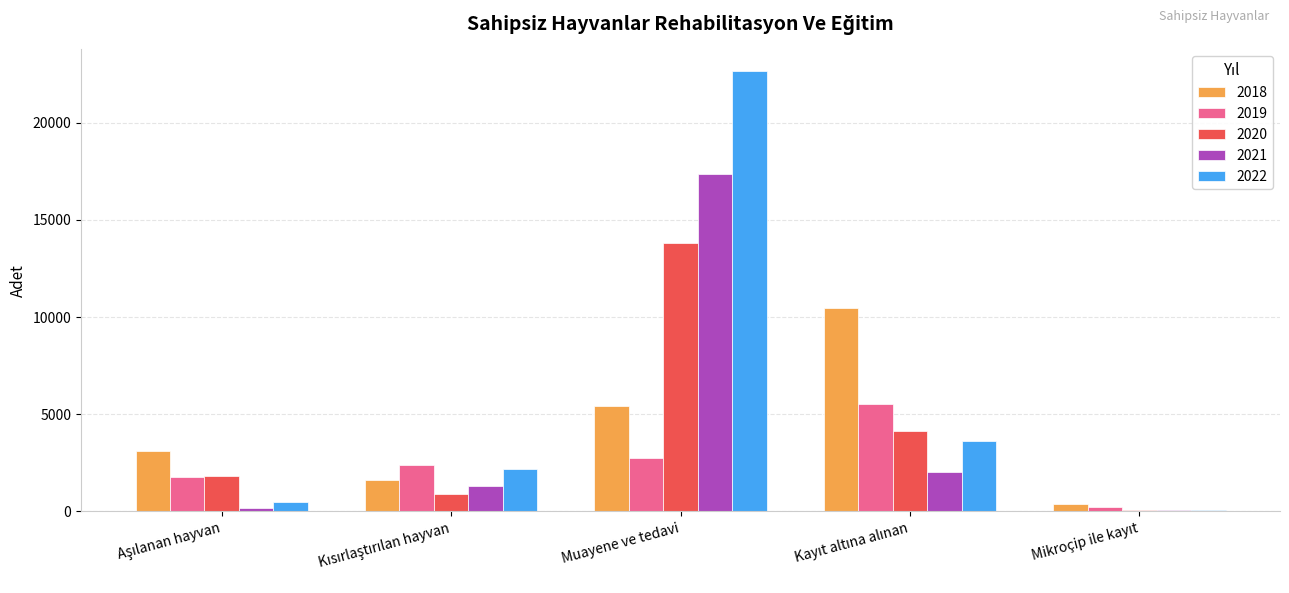

At which category is the sum across all series the highest?

Muayene ve tedavi